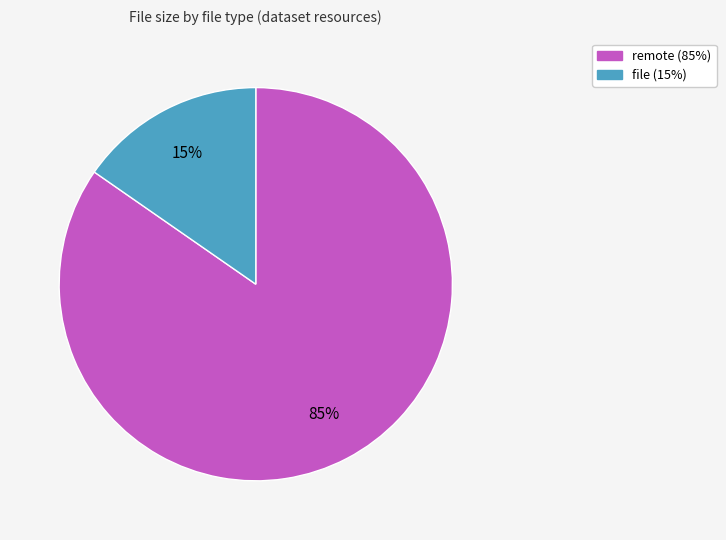

Is there any slice that represents more than half of the pie?

Yes